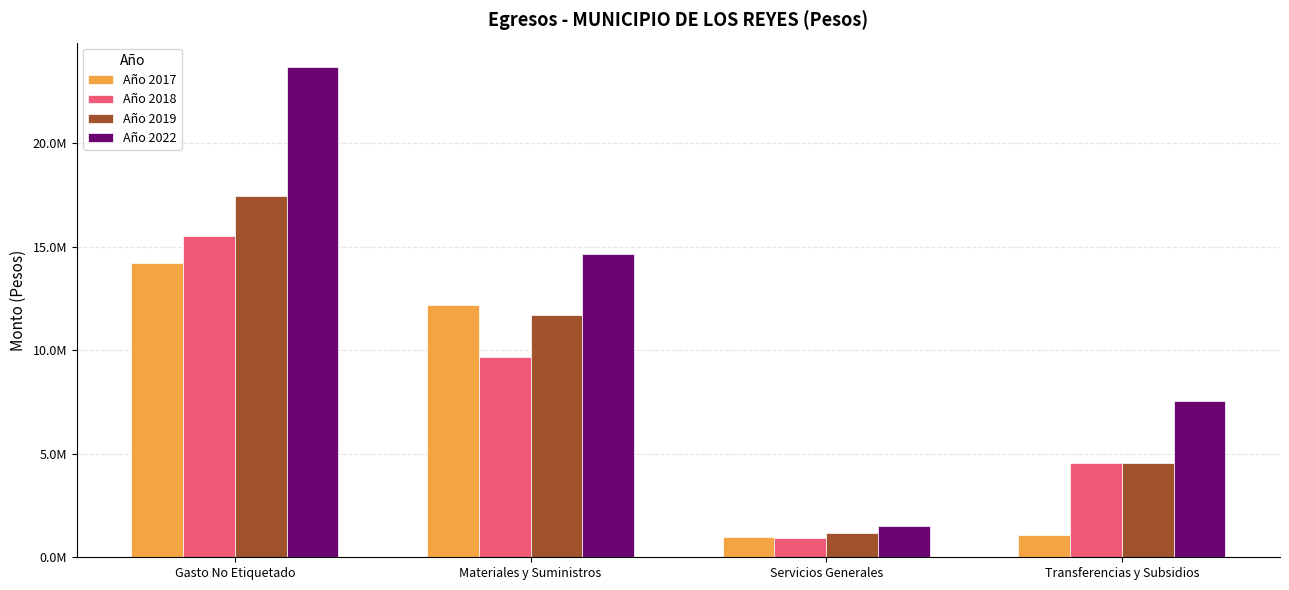

Does the chart contain stacked bars?

No